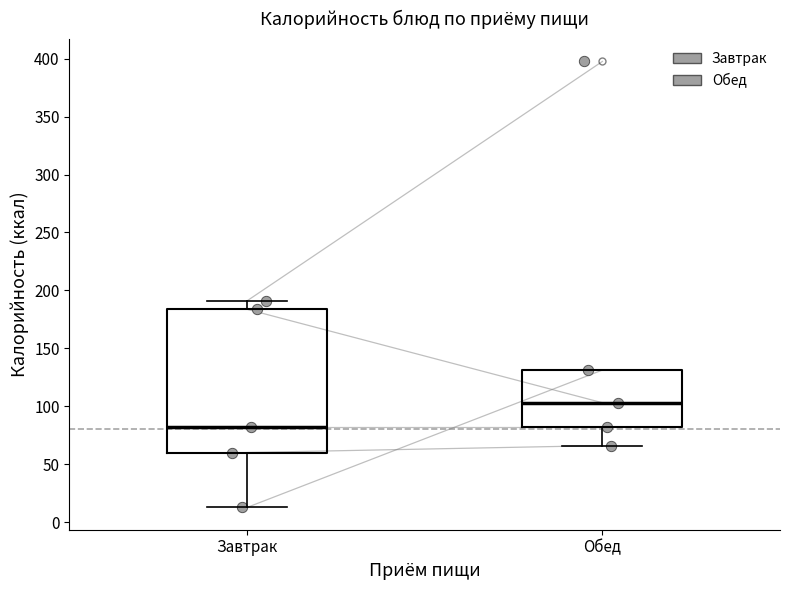

Reading left to right, read every box against the y-axis: the position of its median line, the range the box covers, and the ends of its whiskers. The values are not printed on the chart, so give them approximately, as read against the axis.

Завтрак: median 80, box 60 to 185, whiskers 15 to 190
Обед: median 105, box 80 to 130, whiskers 65 to 130